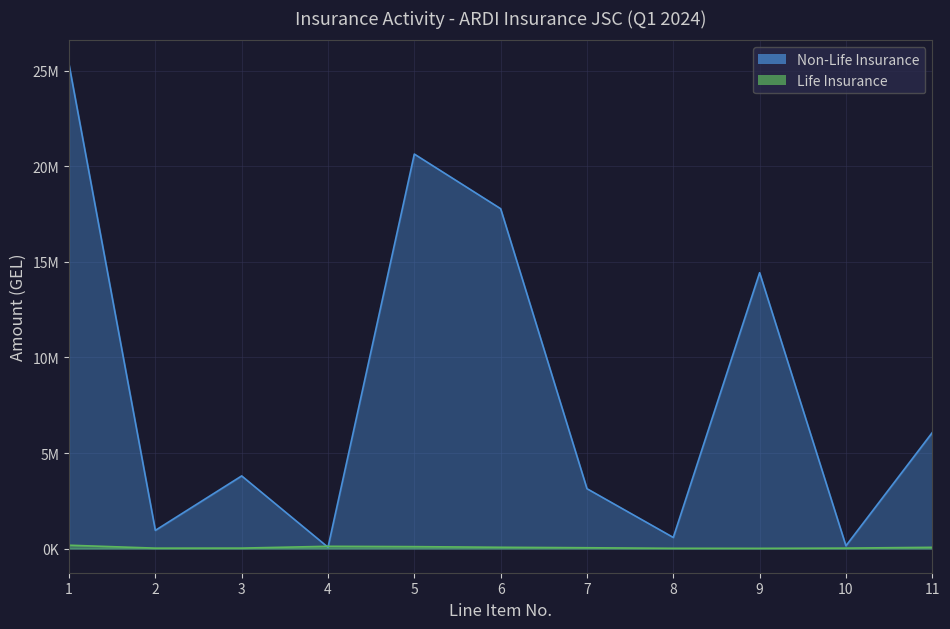

Rank the categories by Non-Life Insurance value from lowest to highest.

4, 10, 8, 2, 7, 3, 11, 9, 6, 5, 1